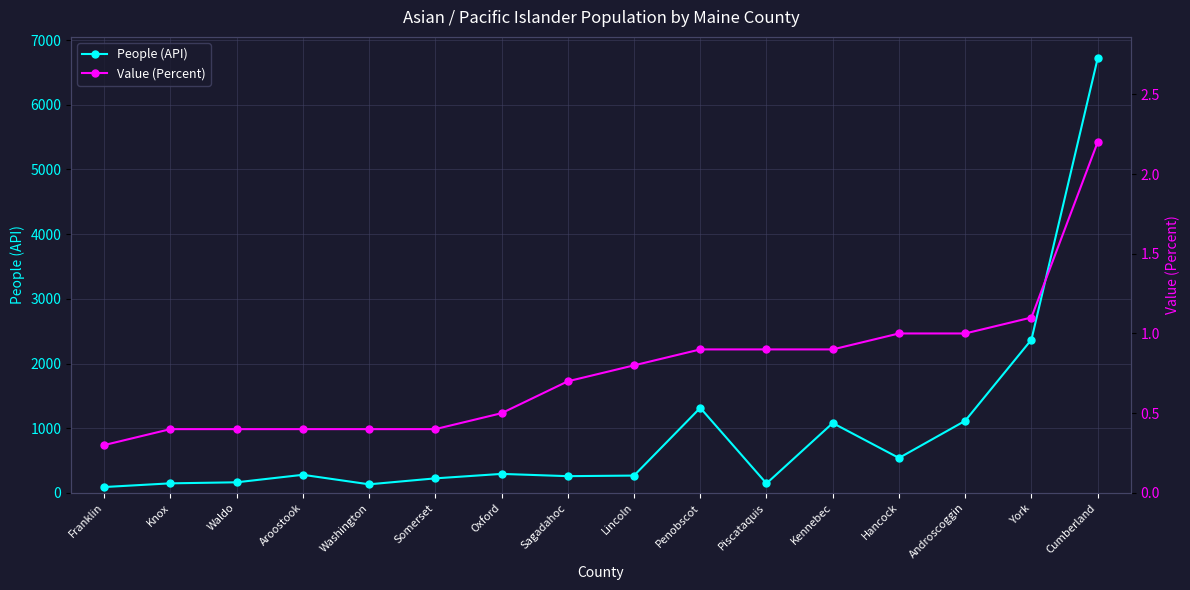

Rank the series by their average value, from highest to lowest.

People (API), Value (Percent)